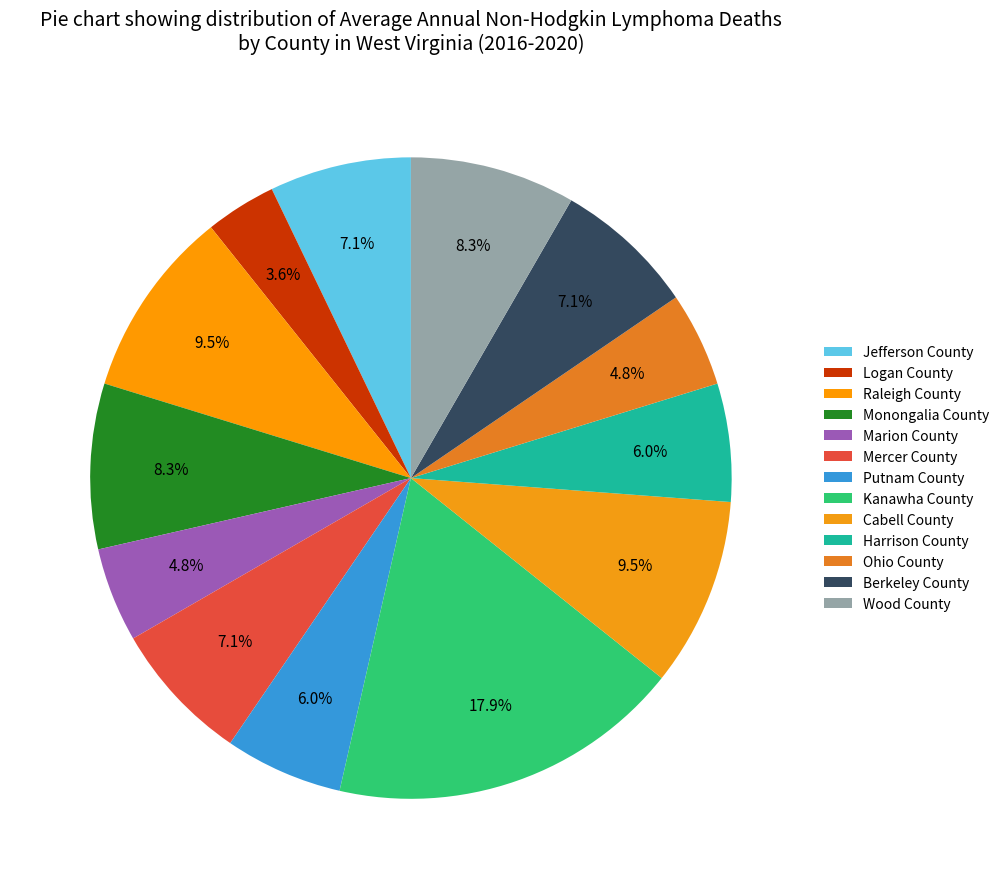

Between Raleigh County and Ohio County, which is larger?

Raleigh County